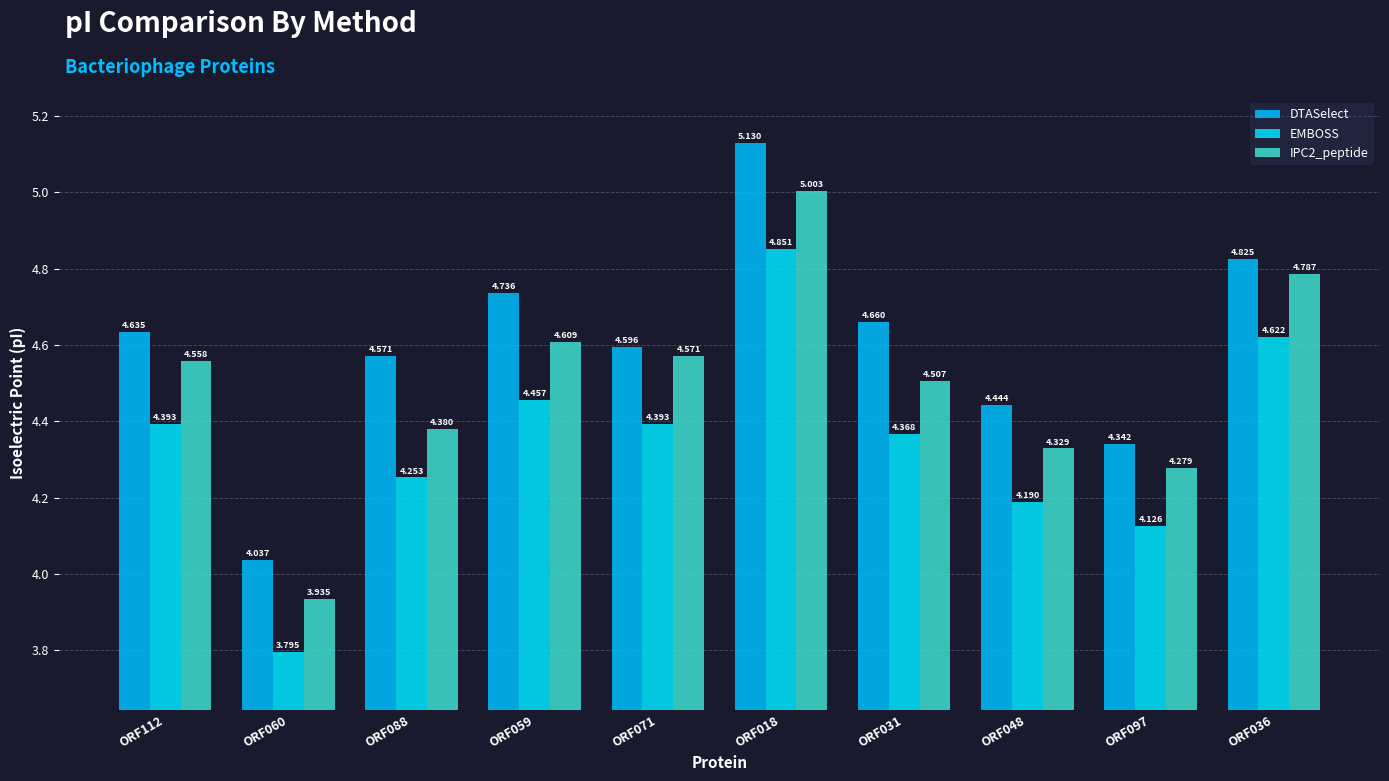

Which series has the largest range (max minus min)?

DTASelect